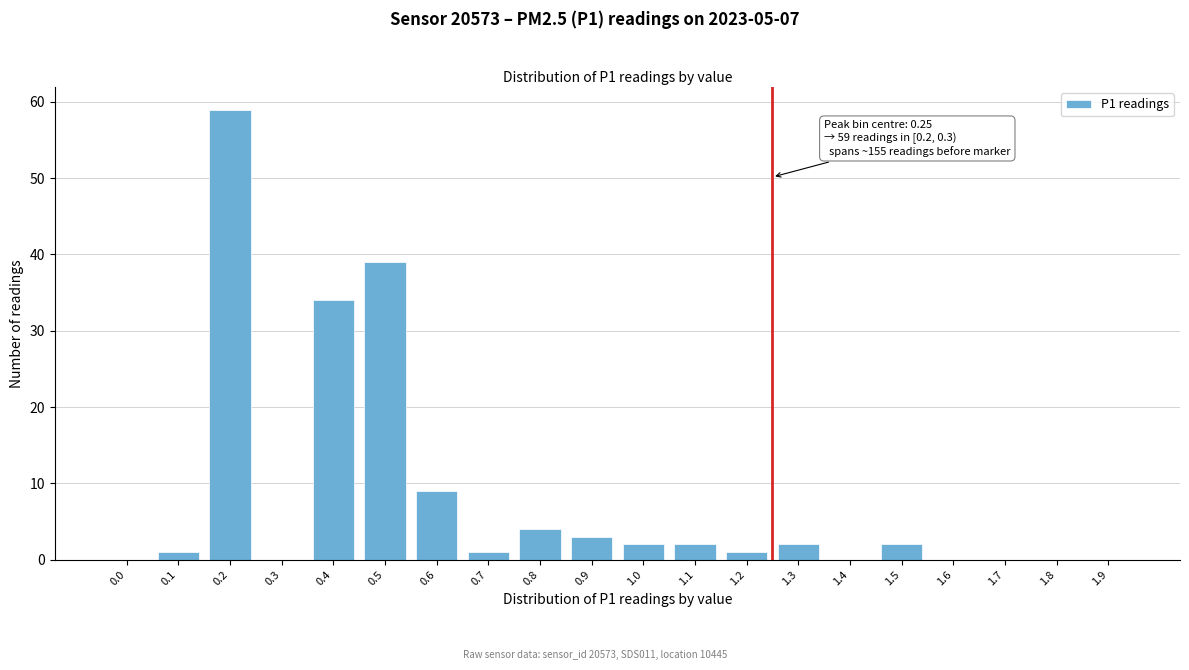

Reading left to right, transcribe all the data shown in this chart.

0.0=0	0.1=1	0.2=59	0.3=0	0.4=34	0.5=39	0.6=9	0.7=1	0.8=4	0.9=3	1.0=2	1.1=2	1.2=1	1.3=2	1.4=0	1.5=2	1.6=0	1.7=0	1.8=0	1.9=0